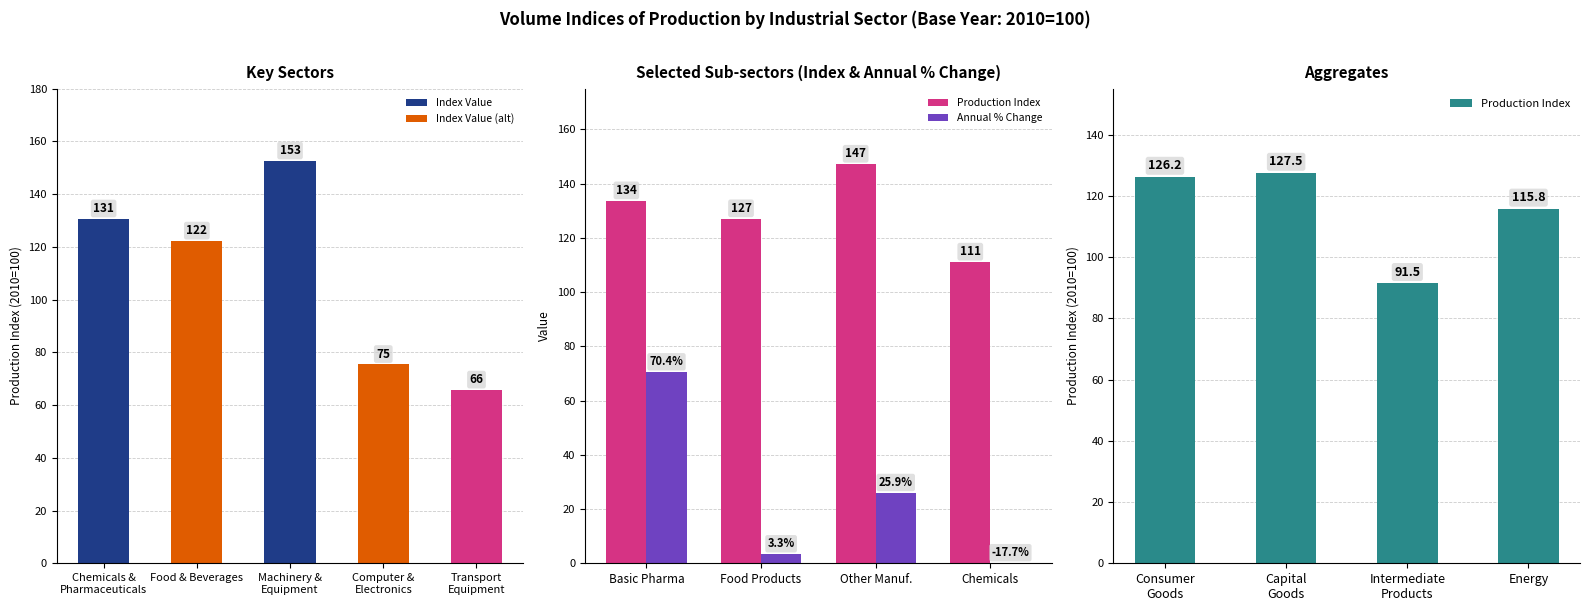

Is the value of Transport equipment at 0 greater than the value of Computer, electronic & optical at 4?

No